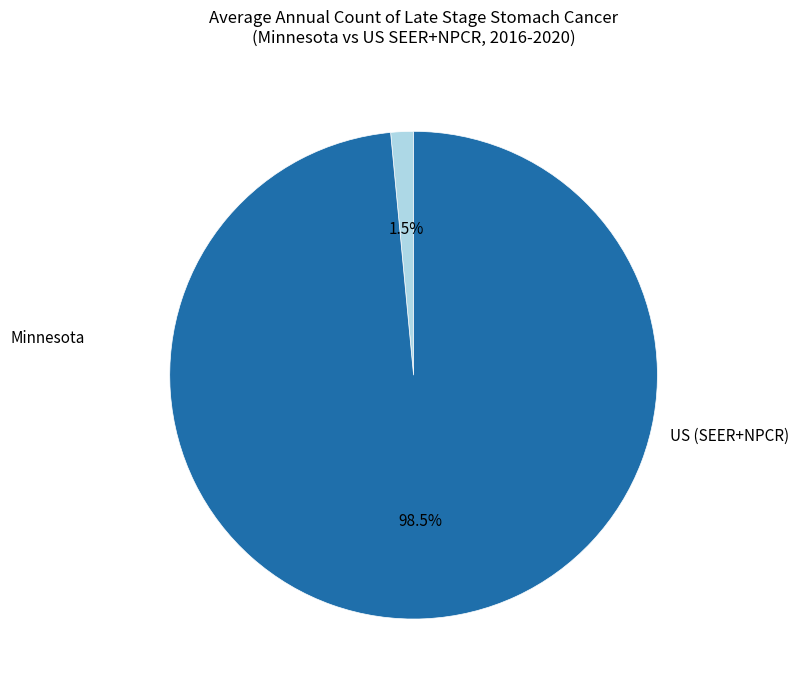

How many slices are in this pie chart?

2